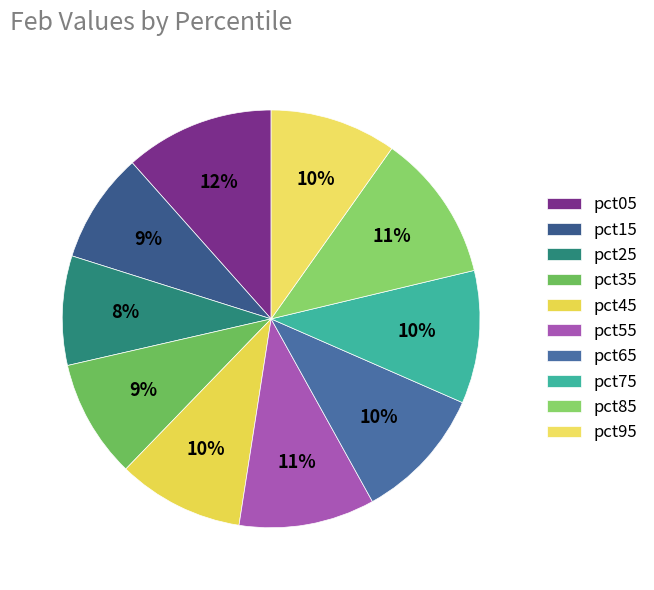

How many slices are in this pie chart?

10